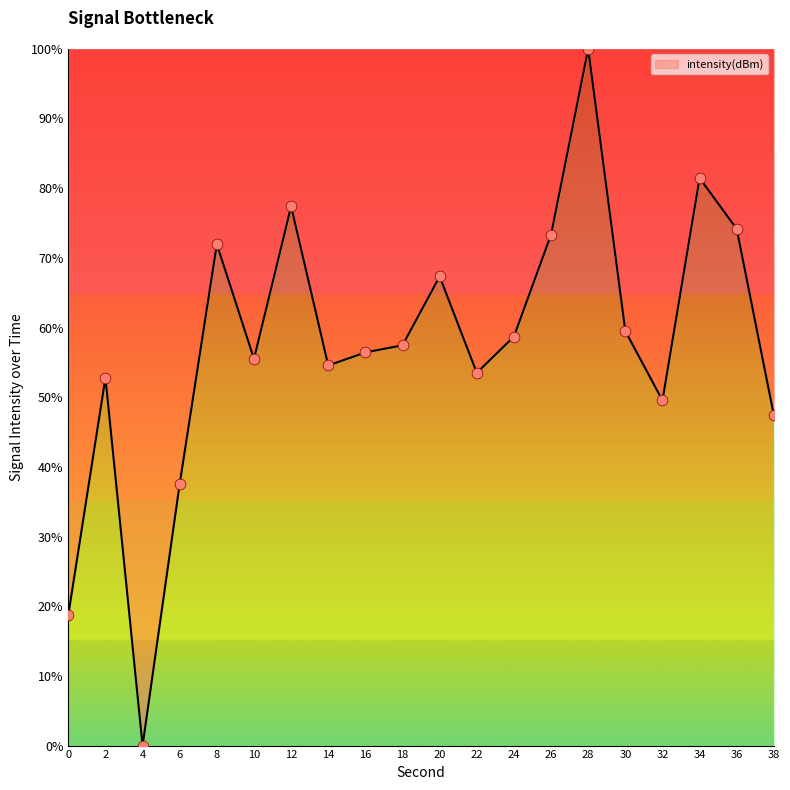

What is the change in value from 18 to 20?

+9.9